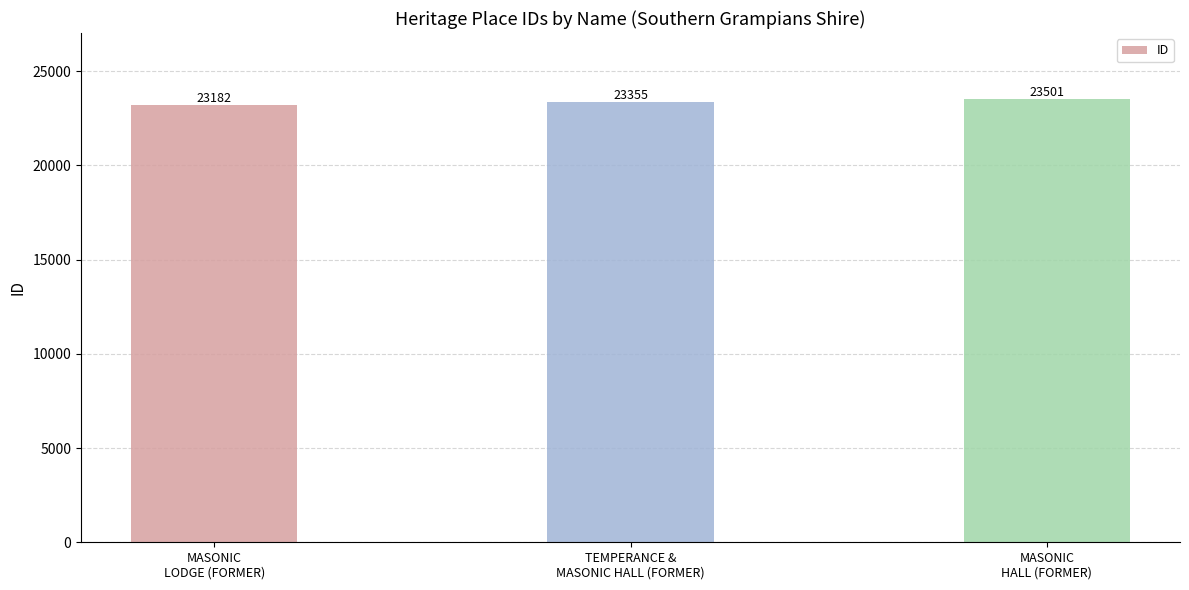

Reading right to left, transcribe all the data shown in this chart.

23501	23355	23182